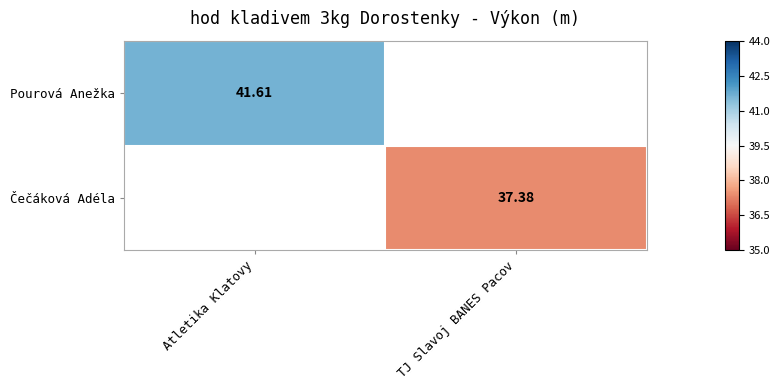

What is the greatest value displayed?

41.6